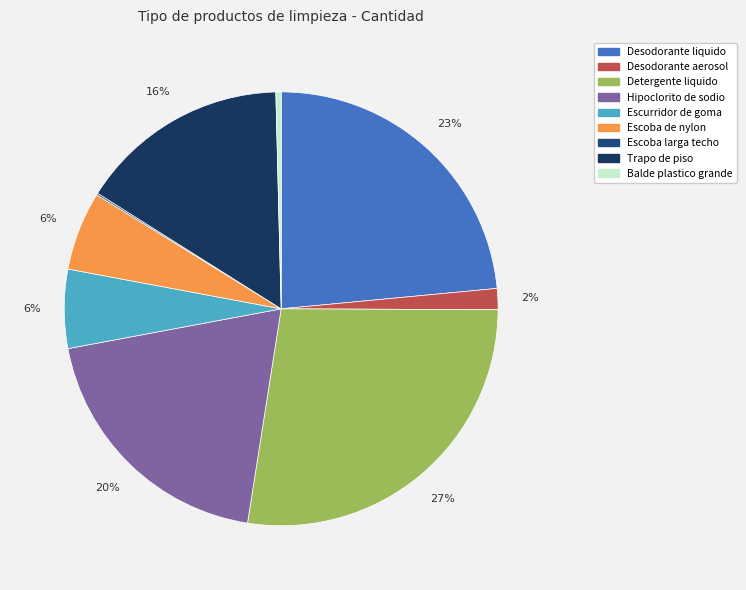

True or false: Desodorante liquido accounts for 9% of the total.

False